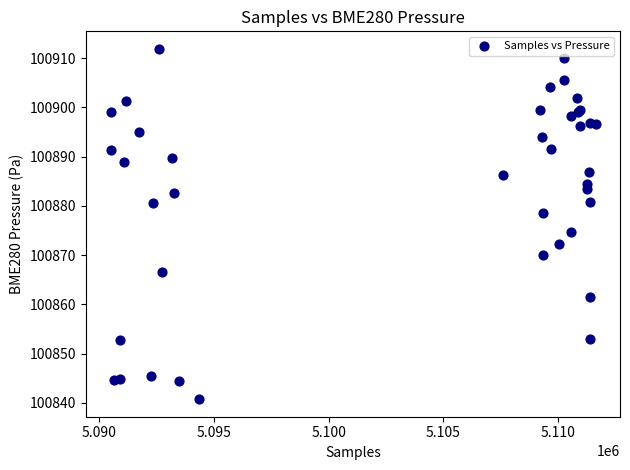

What Y value in the scatter plot is closest to 100876?

100874.8